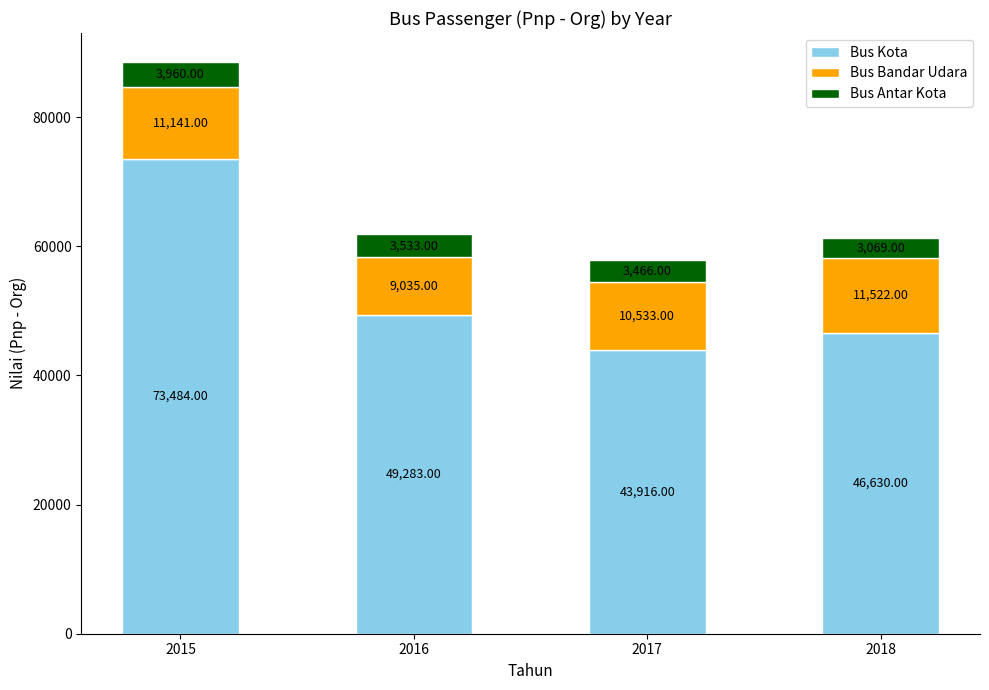

What is the total value across all series at 2015?

88585